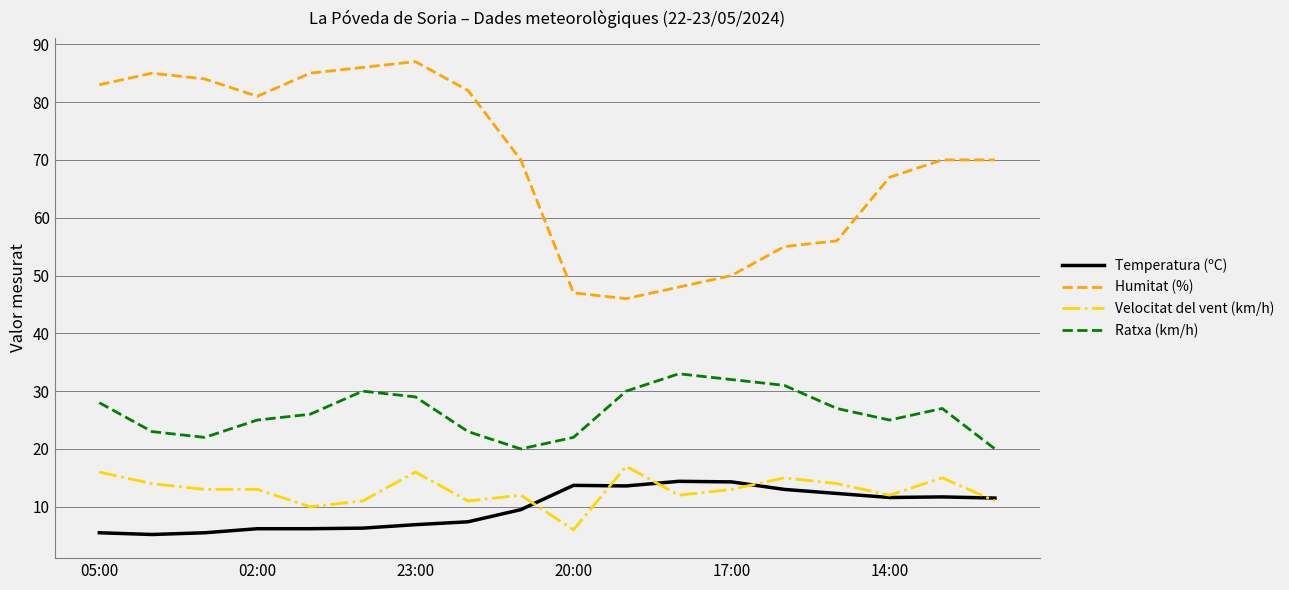

True or false: Velocitat del vent (km/h) and Humitat (%) intersect in this chart.

False